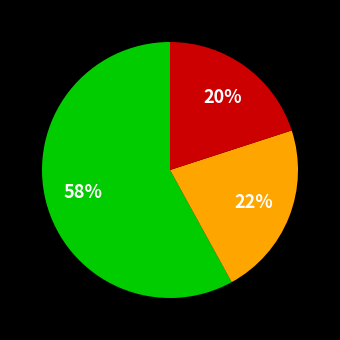

Is there a majority slice in this chart?

Yes